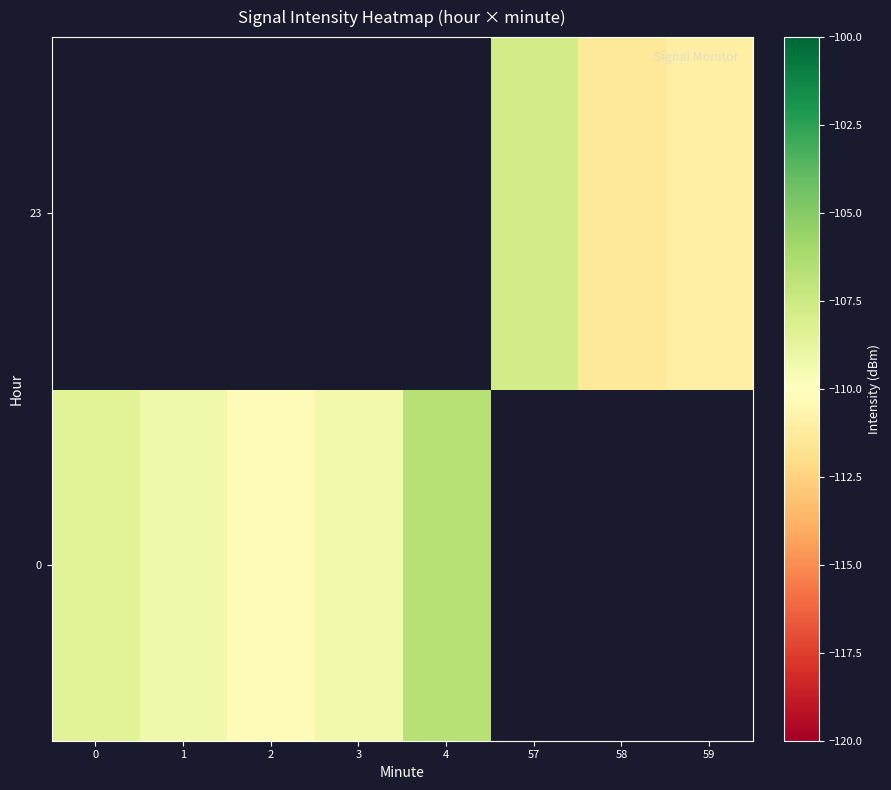

At which label does 0 reach its minimum?

2